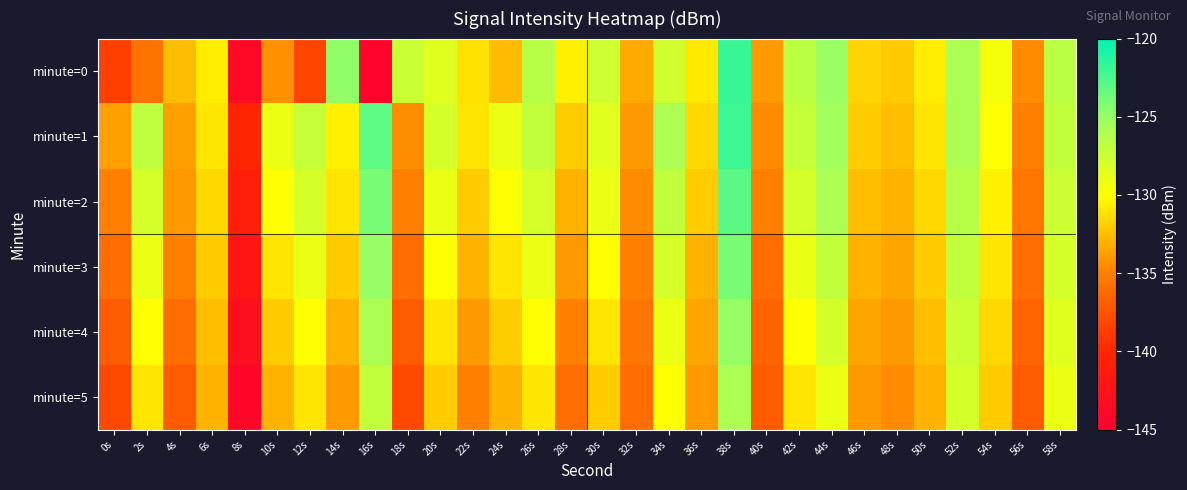

At which category is the sum across all series the highest?

38s